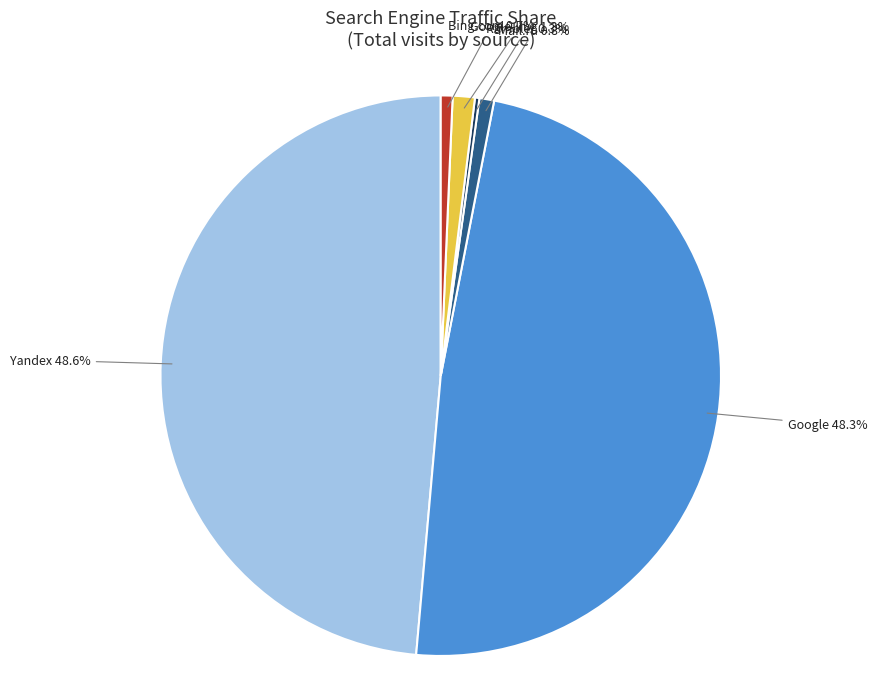

Does any single category account for the majority?

No